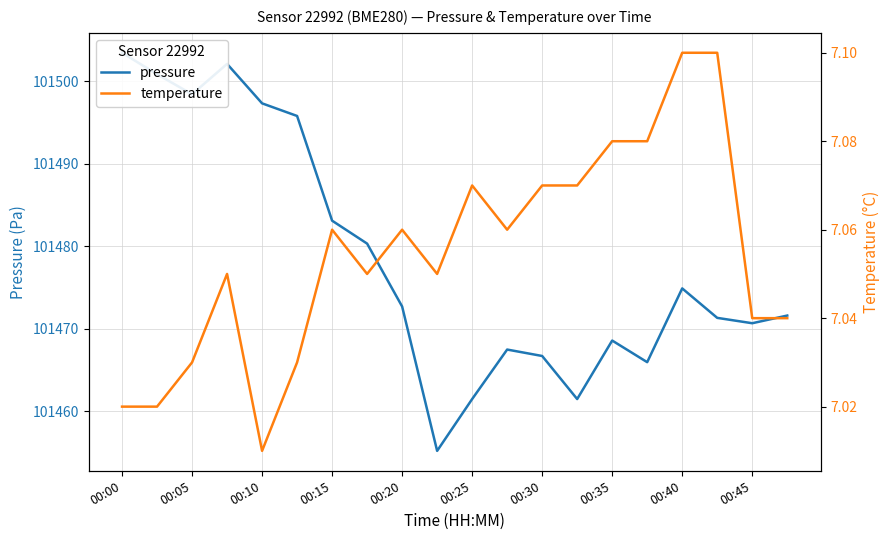

What is the maximum value shown in the chart?

101503.4